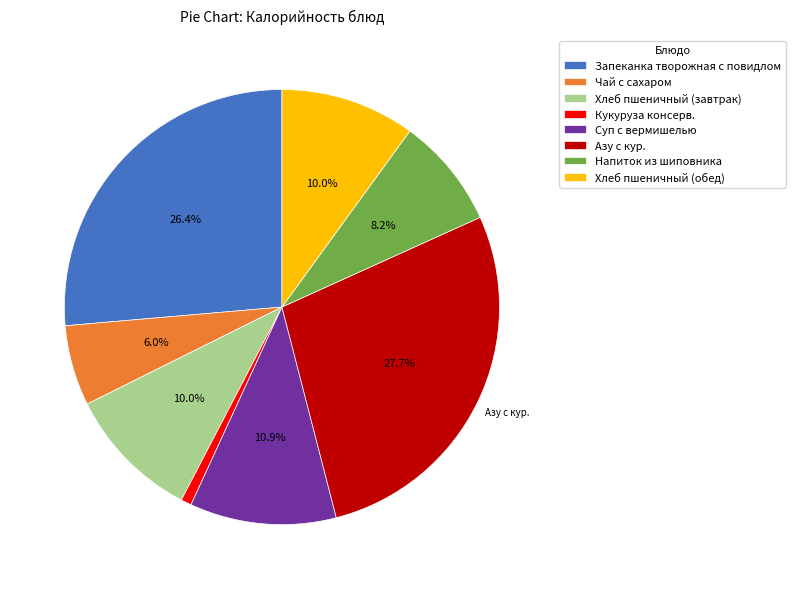

Is it true that Чай с сахаром is 1% of the pie?

False